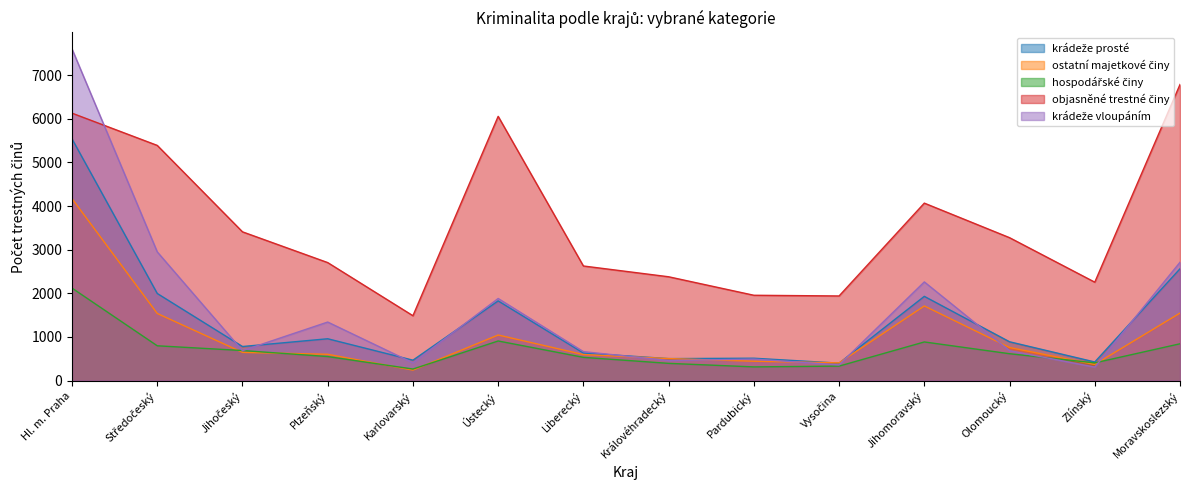

Rank the categories by hospodářské činy value from highest to lowest.

Hl. m. Praha, Ústecký, Jihomoravský, Moravskoslezský, Středočeský, Jihočeský, Olomoucký, Plzeňský, Liberecký, Zlínský, Královéhradecký, Vysočina, Pardubický, Karlovarský